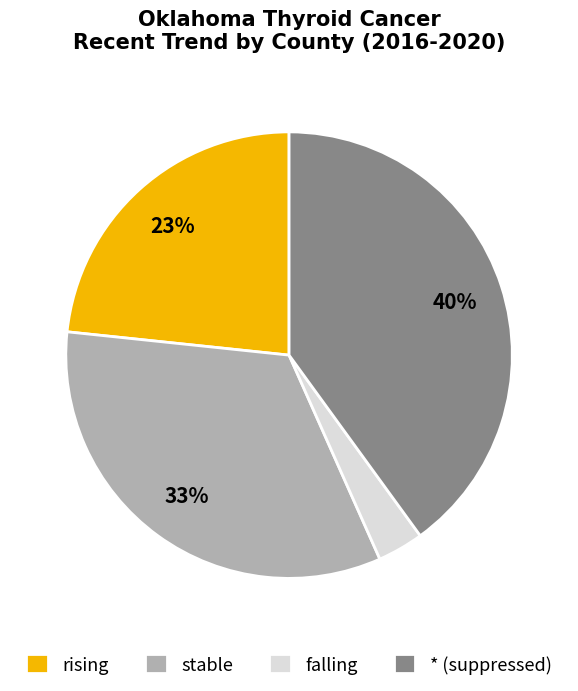

Is the sum of * (suppressed) and rising greater than half?

Yes